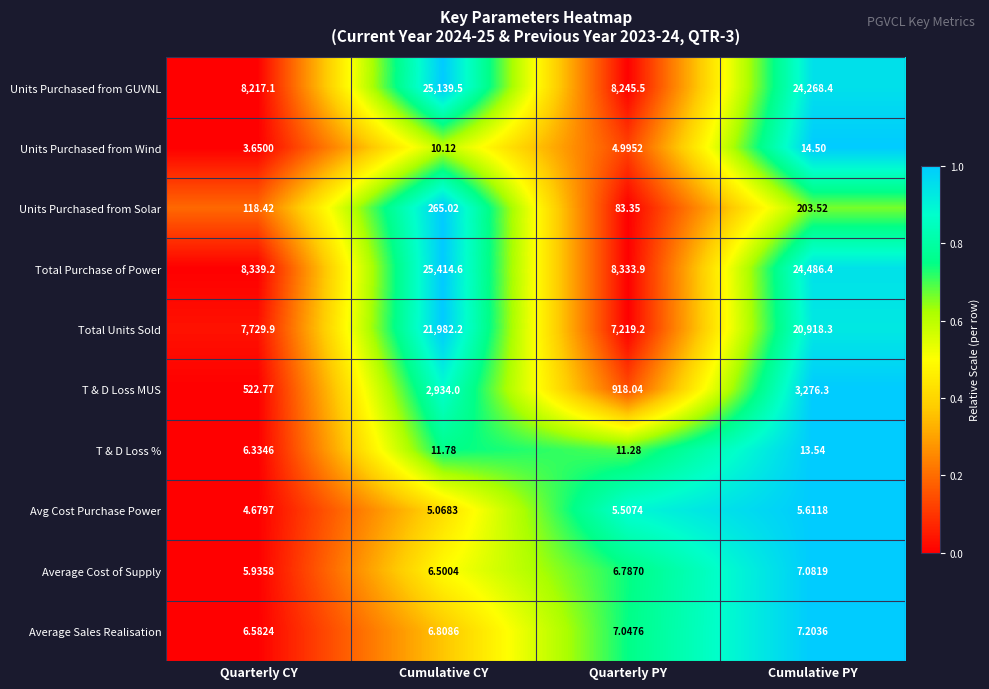

Rank the series by their maximum value, from lowest to highest.

Avg Cost Purchase Power, Average Cost of Supply, Average Sales Realisation, T & D Loss %, Units Purchased from Wind, Units Purchased from Solar, T & D Loss MUS, Total Units Sold, Units Purchased from GUVNL, Total Purchase of Power